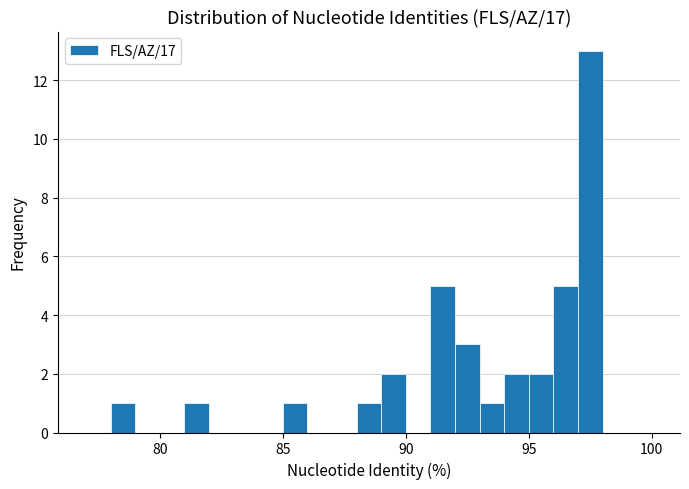

Around what value on the x-axis is the tallest bar? Give the approximate position of its centre, as read against the axis.

97.5